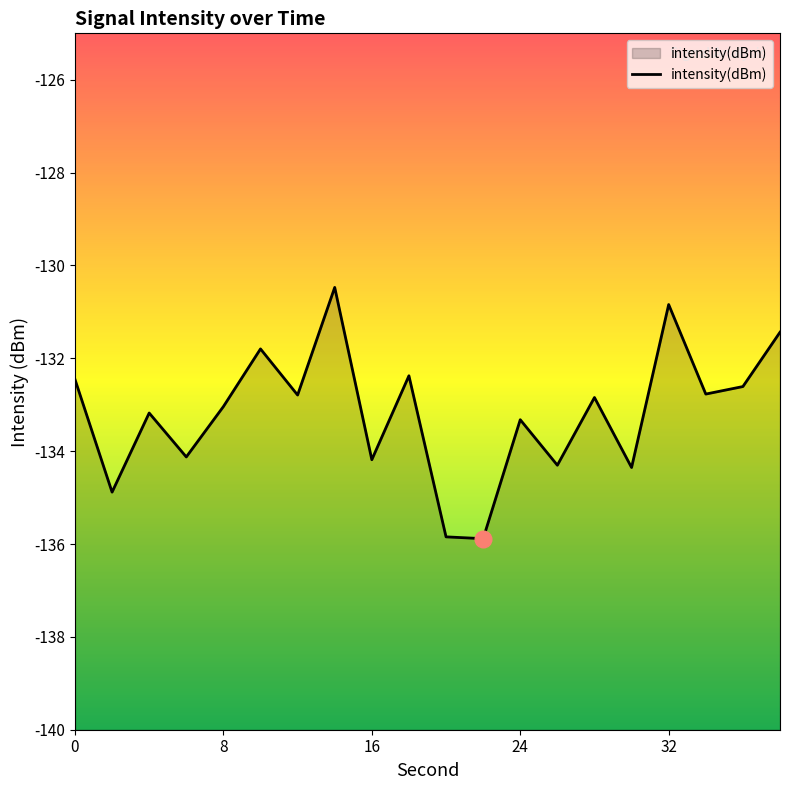

How many interior local peaks (higher than both neighbors) does the data have?

7